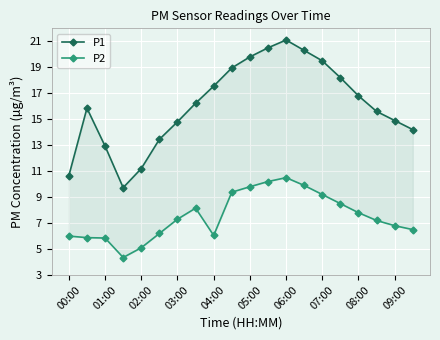

What is the average value of the P1 series?

16.1